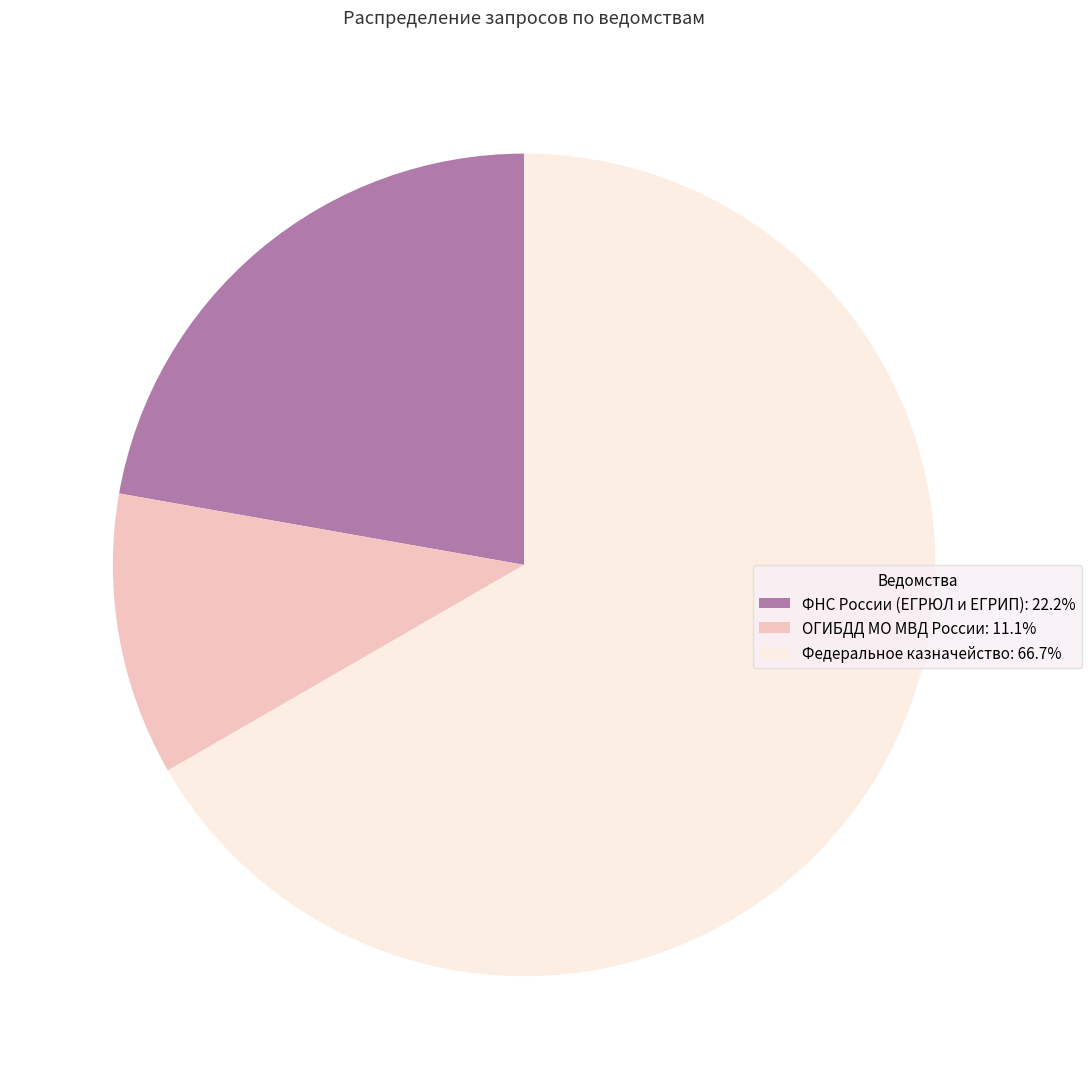

Rank the categories by value from lowest to highest.

ОГИБДД МО МВД России, ФНС России (ЕГРЮЛ и ЕГРИП), Федеральное казначейство